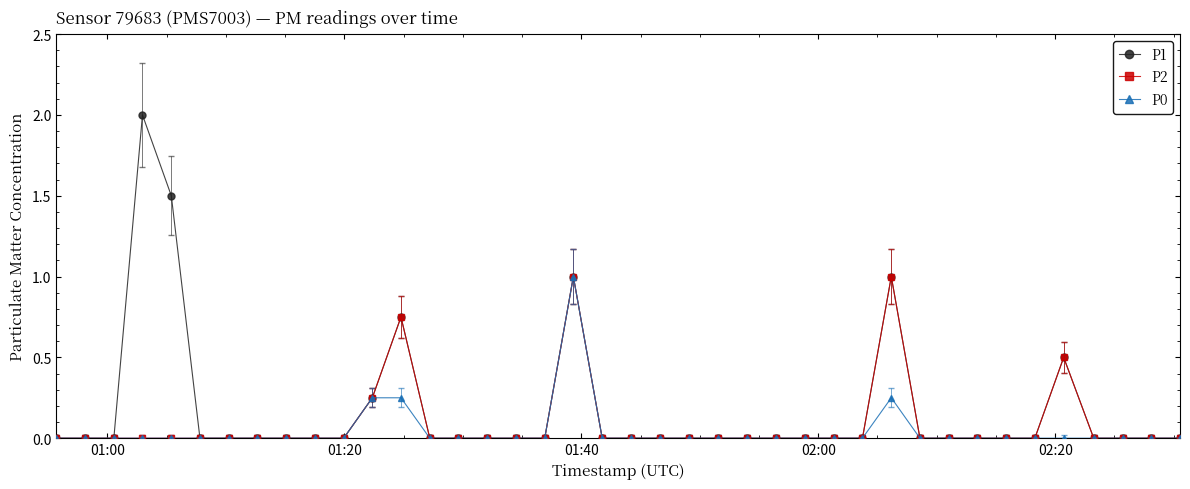

What are all the series names shown in the legend?

P1, P2, P0